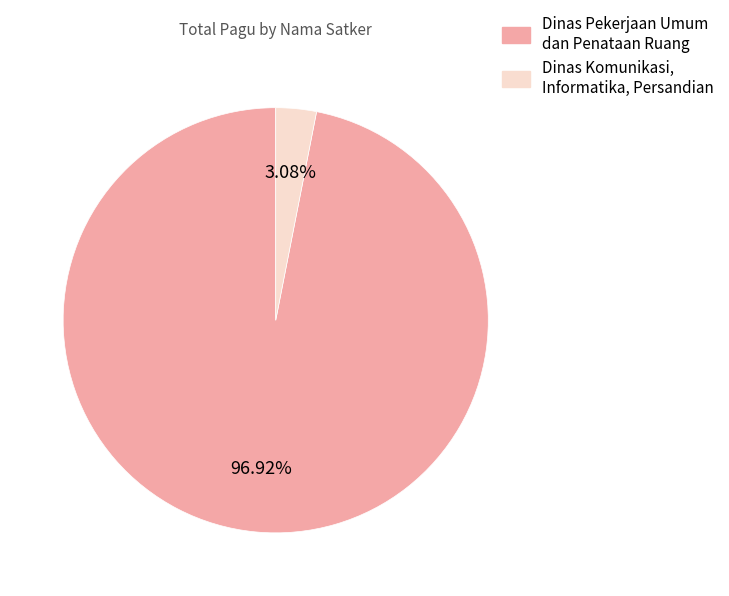

To the nearest percent, what portion does Dinas Komunikasi, Informatika, Persandian represent?

3%